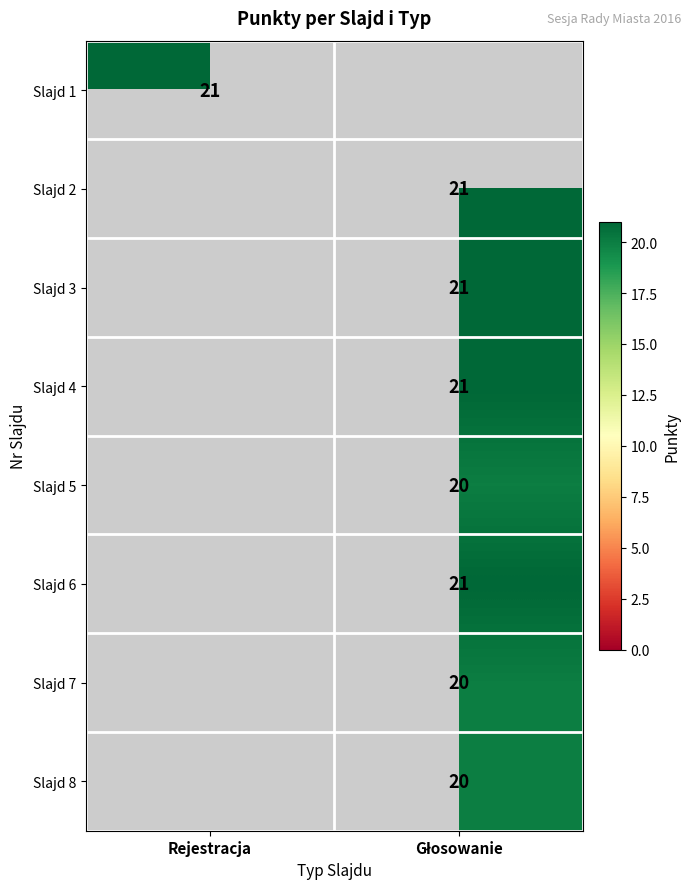

Which category has the lowest value across all series?

Głosowanie